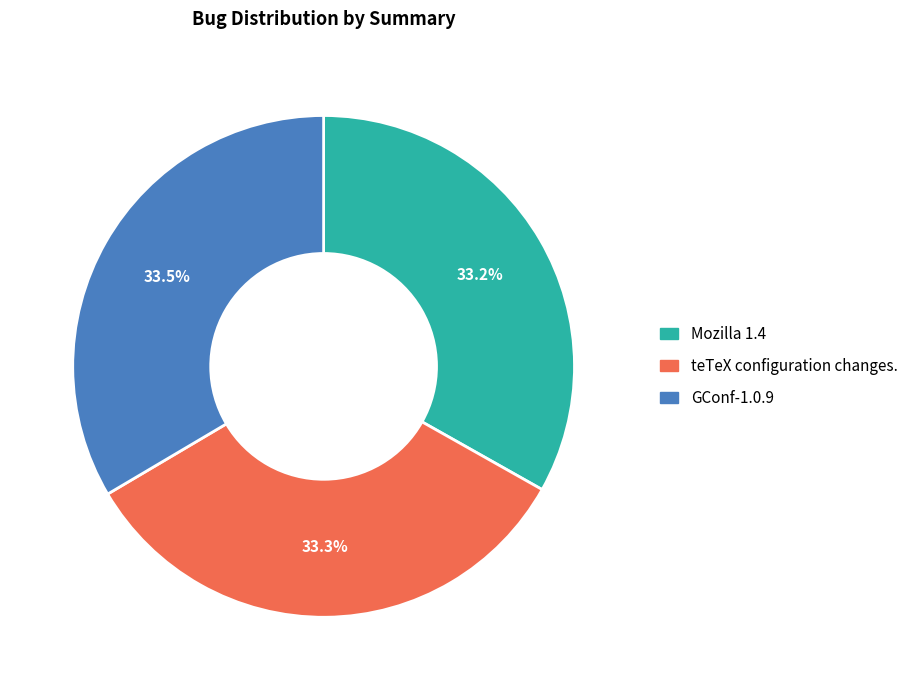

Do GConf-1.0.9 and Mozilla 1.4 together represent more than half of the pie?

Yes